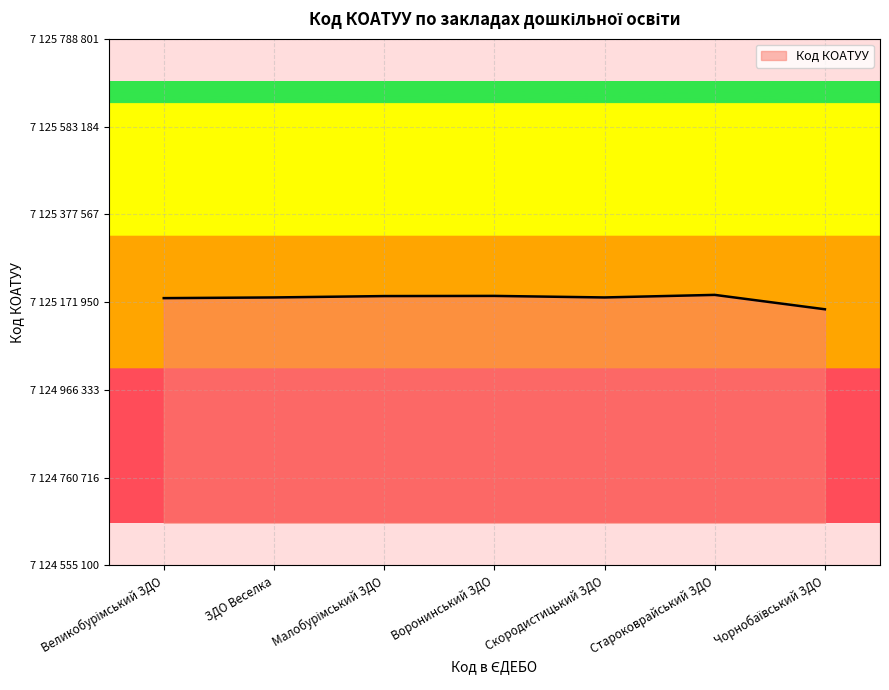

Does the chart have visible grid lines?

Yes